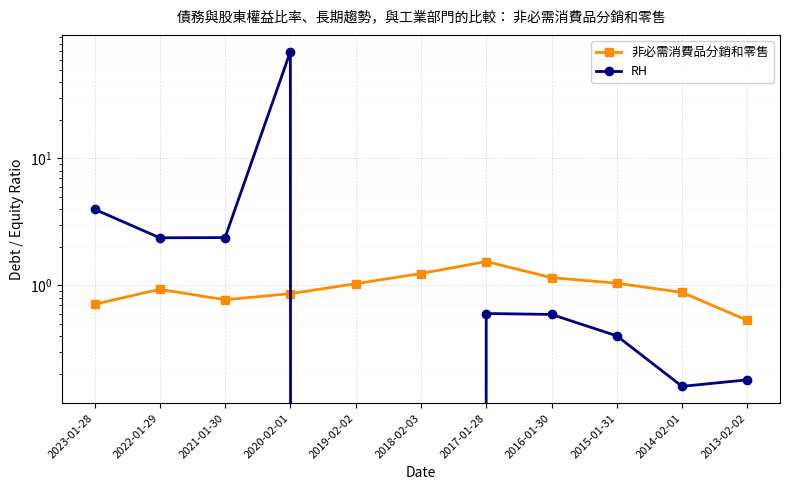

Which category has the highest value across all series?

2020-02-01